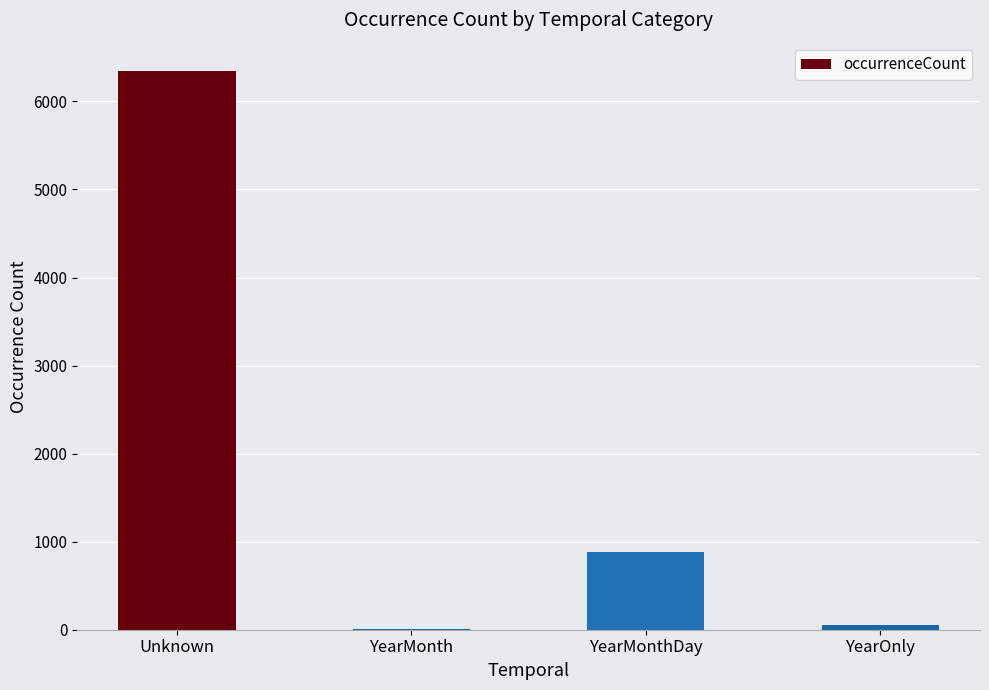

Which category has the highest value across all series?

Unknown